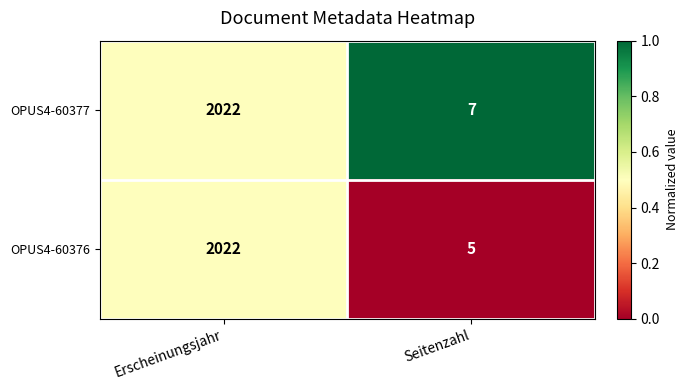

How many categories are shown in the chart?

2